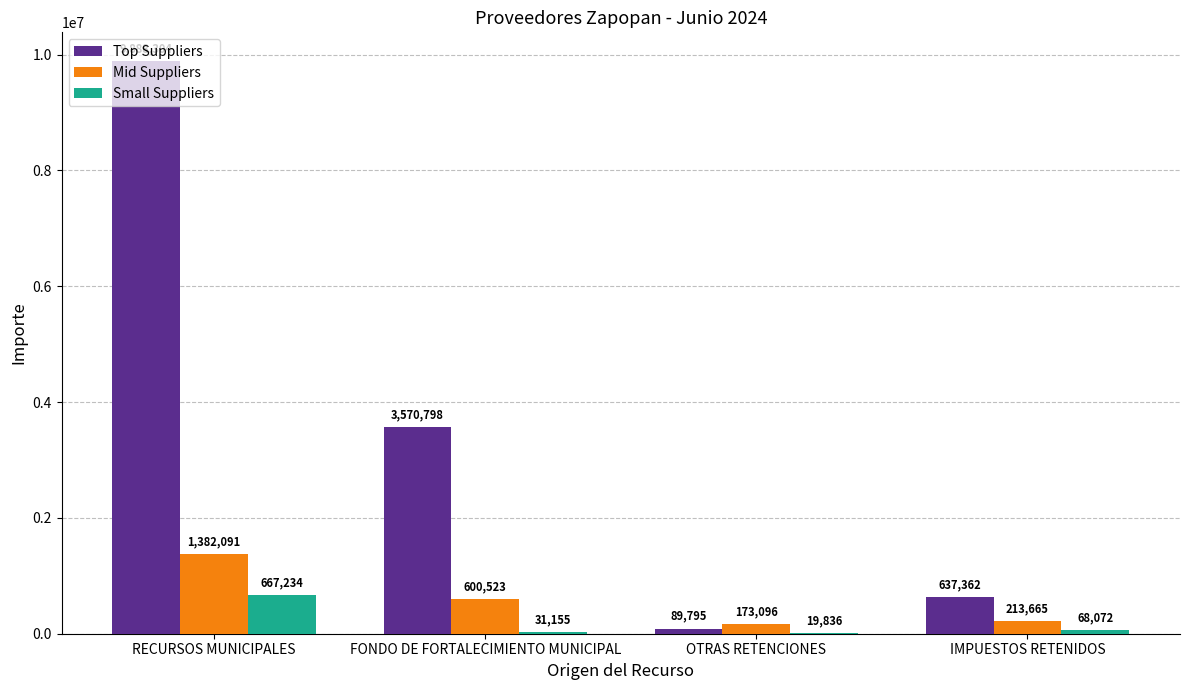

Which series changed the most between RECURSOS MUNICIPALES and FONDO DE FORTALECIMIENTO MUNICIPAL?

Top Suppliers